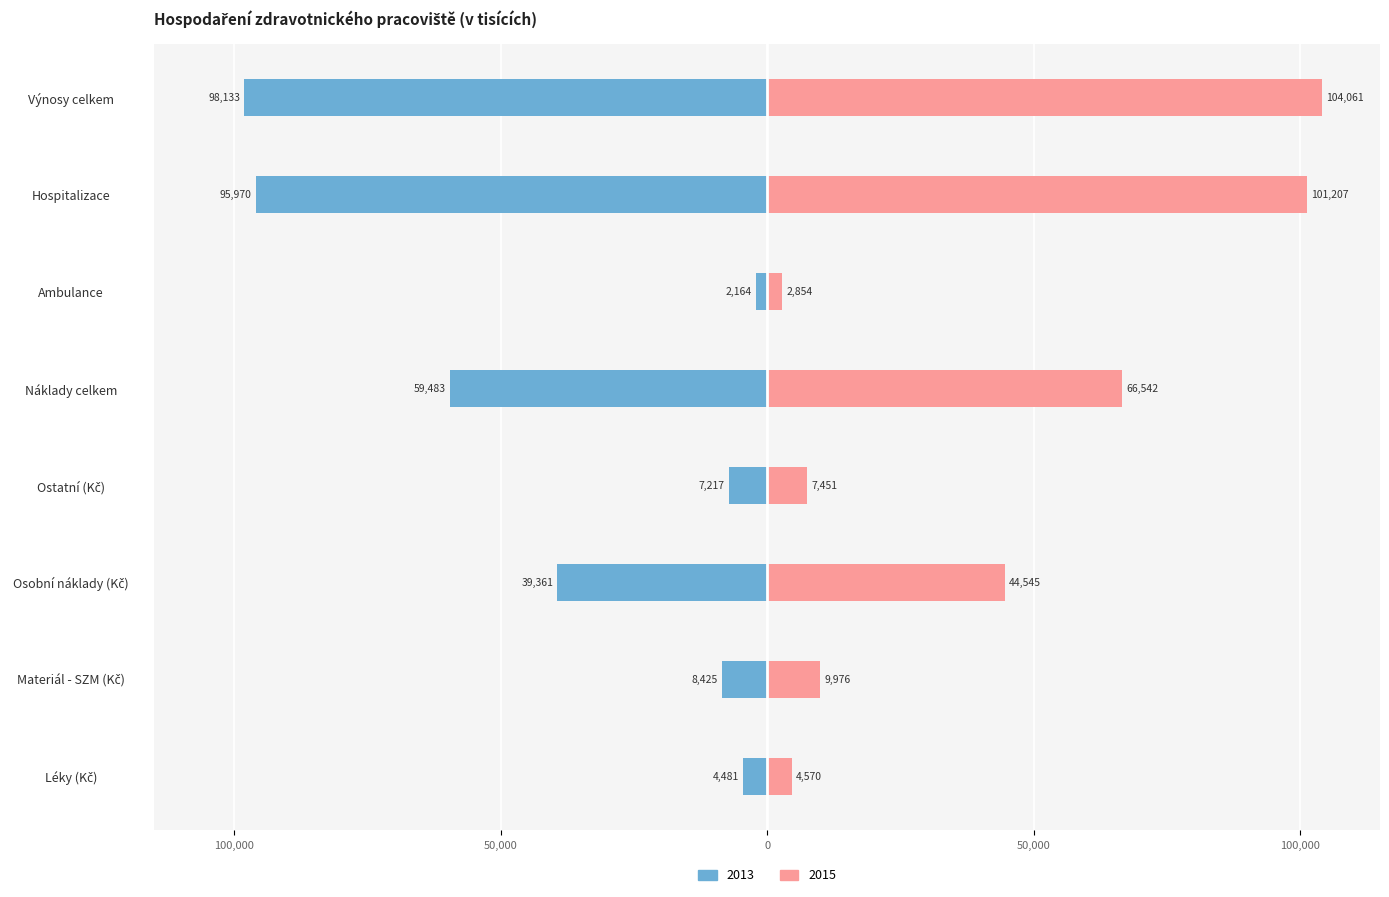

List the series in order of their overall mean, highest first.

2015, 2013